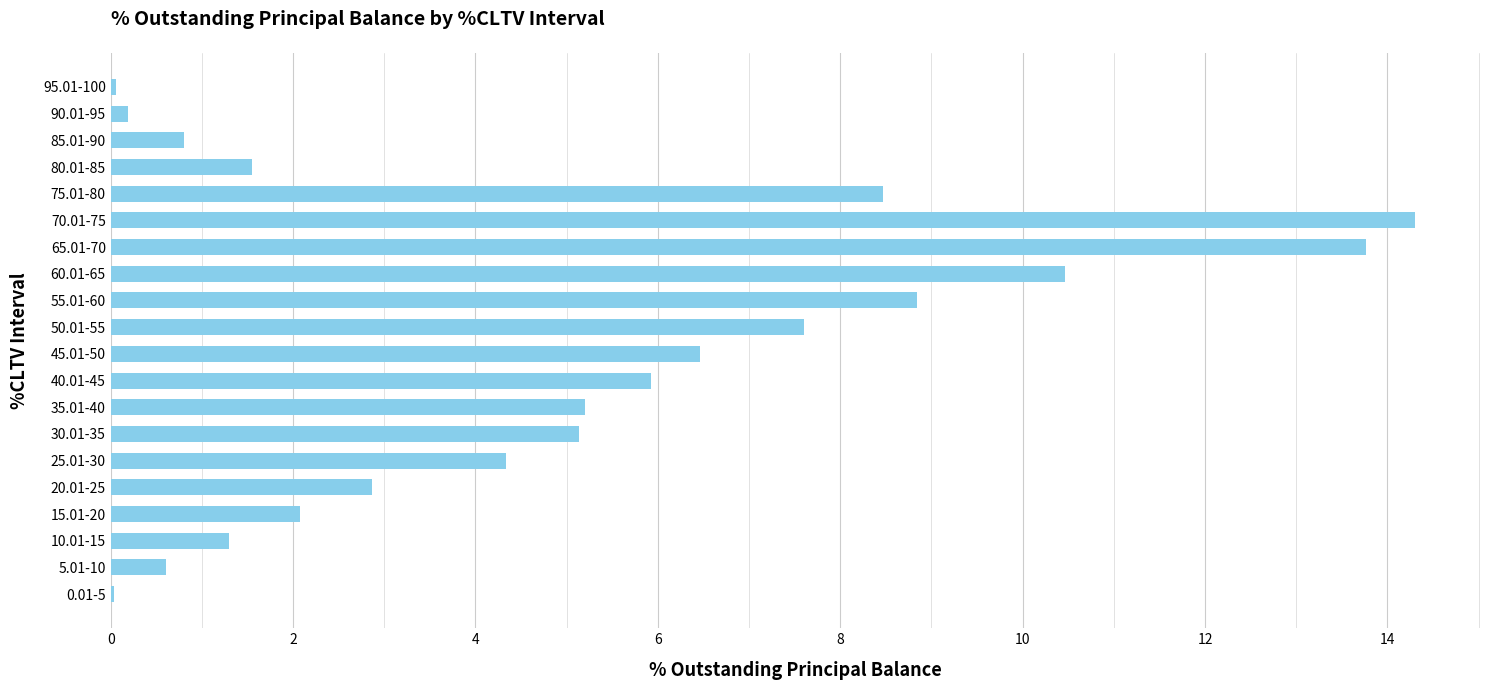

Which has a higher value, 15.01-20 or 70.01-75?

70.01-75